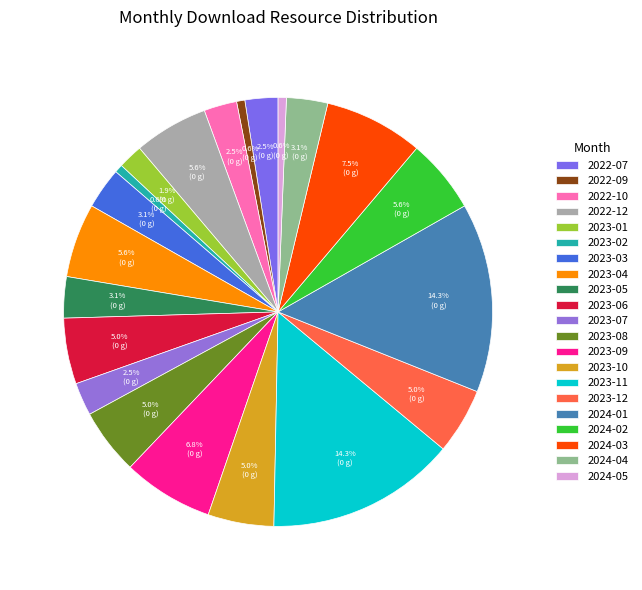

Rank the categories by value from highest to lowest.

2023-11, 2024-01, 2024-03, 2023-09, 2022-12, 2023-04, 2024-02, 2023-06, 2023-08, 2023-10, 2023-12, 2023-03, 2023-05, 2024-04, 2022-07, 2022-10, 2023-07, 2023-01, 2022-09, 2023-02, 2024-05